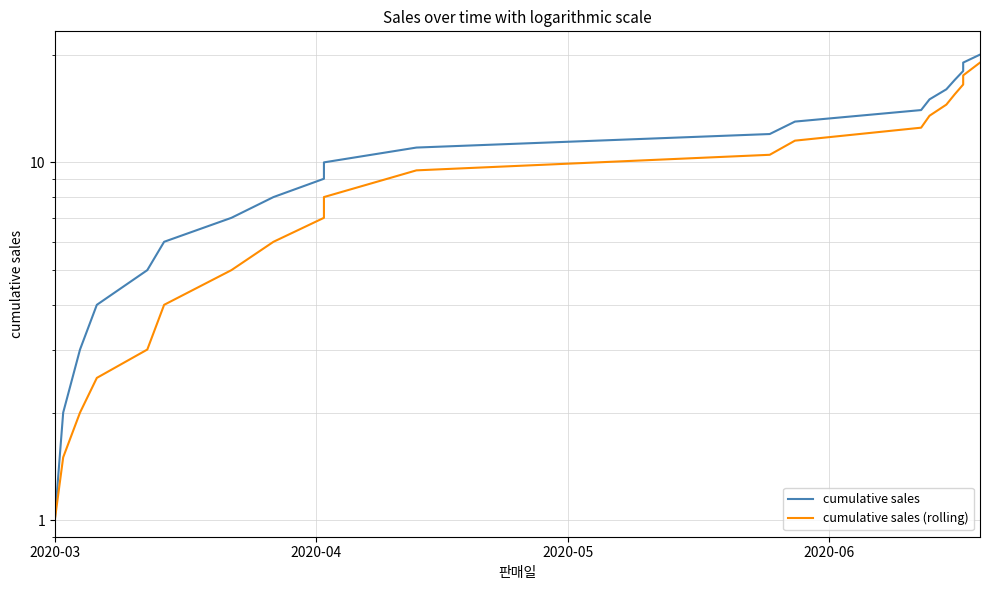

True or false: cumulative sales (rolling) and cumulative sales cross at least once.

False